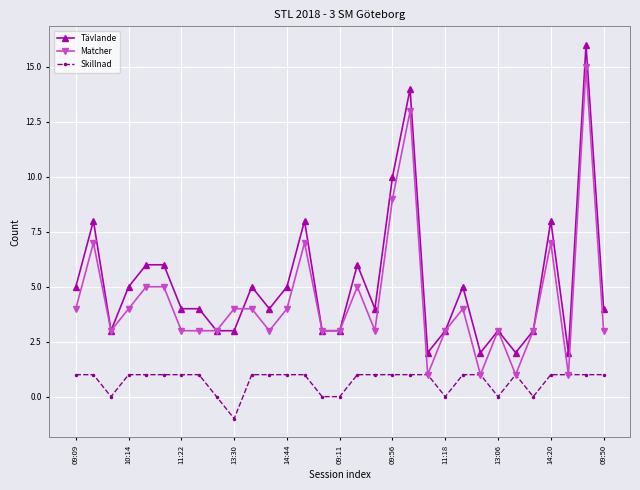

True or false: Matcher has more than 2 points higher than both neighbors.

True